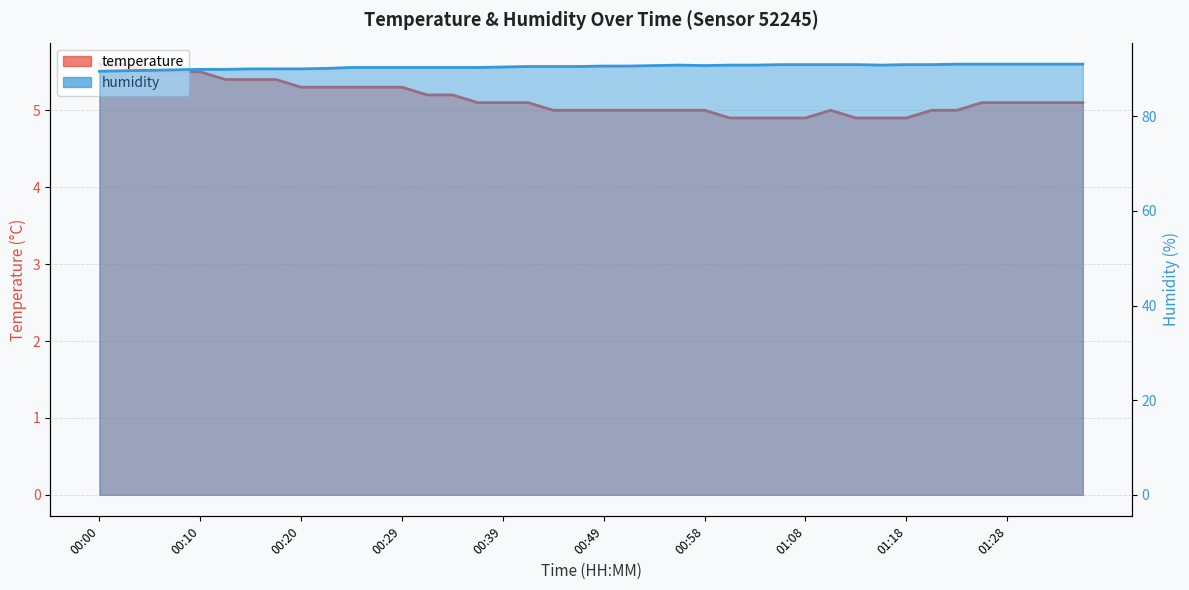

Rank the series by their maximum value, from lowest to highest.

temperature, humidity